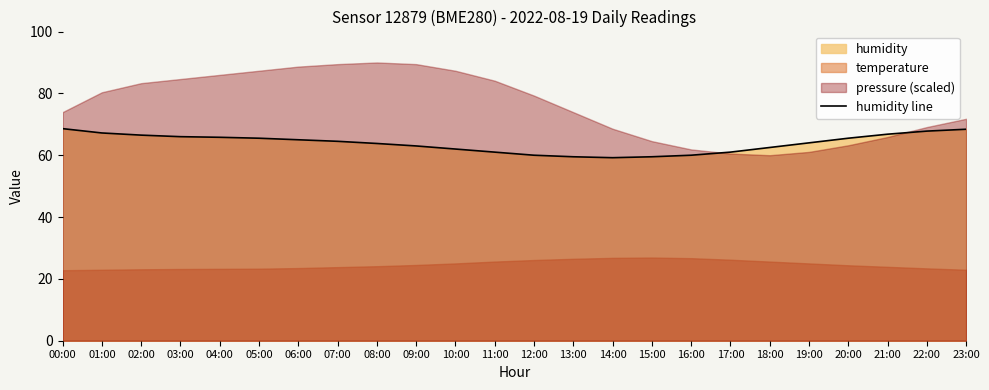

The value of humidity line at 10:00 is 62.0. True or false?

True